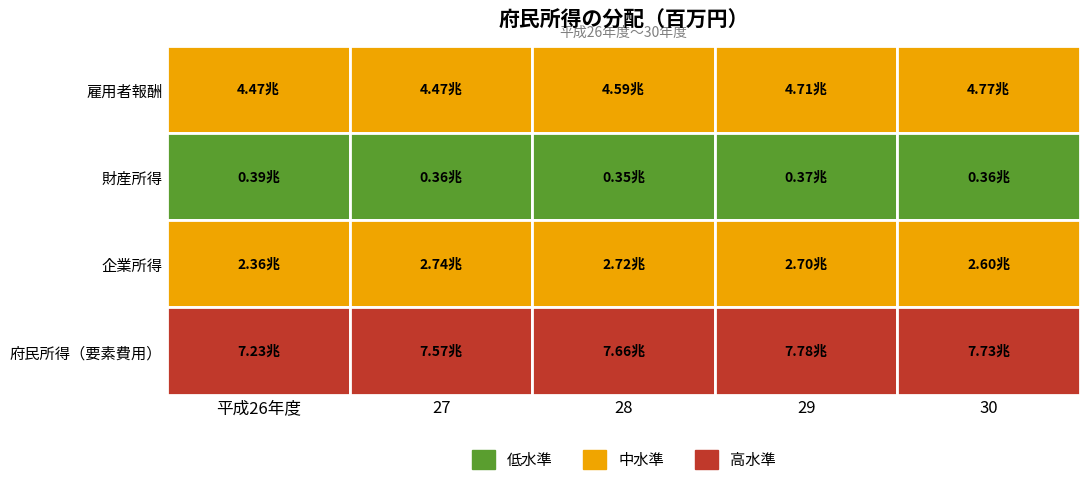

Between 30 and 29, which is larger?

30